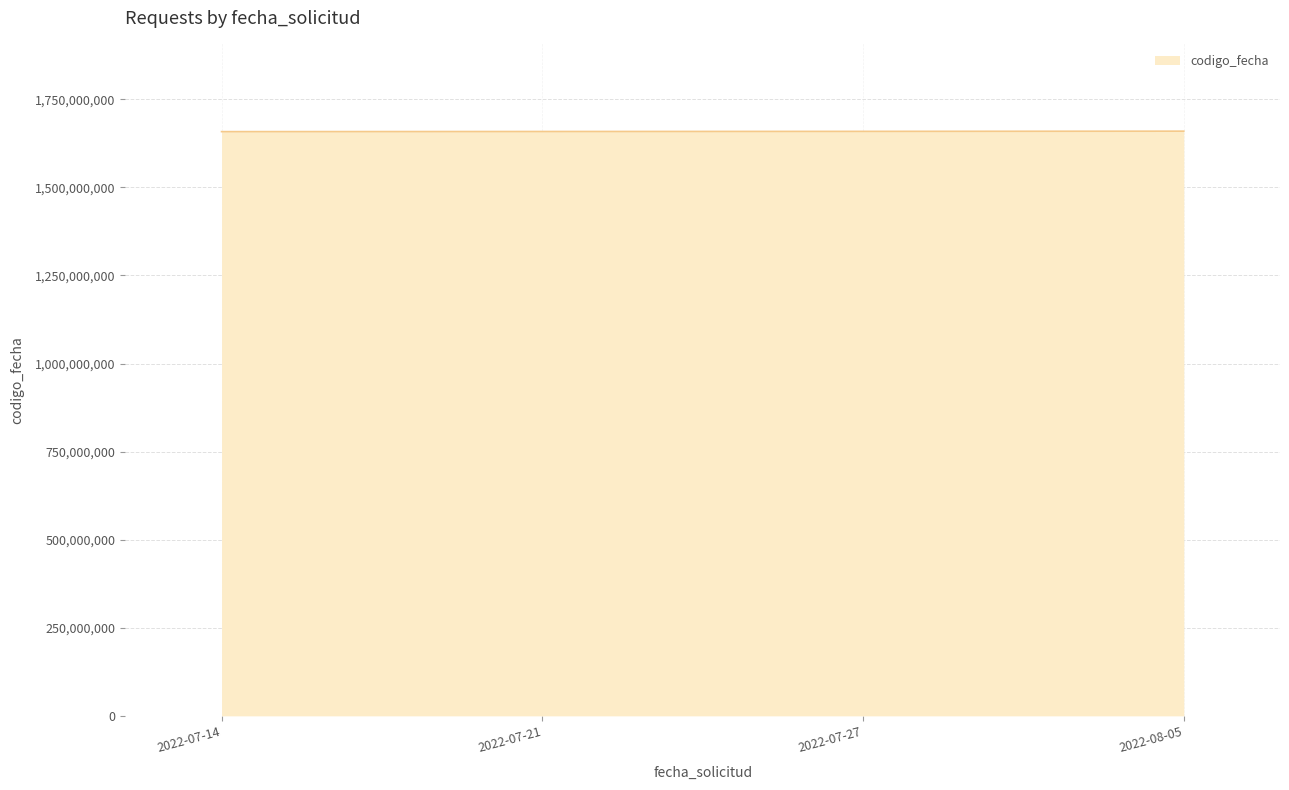

What is the smallest value displayed?

1658317482